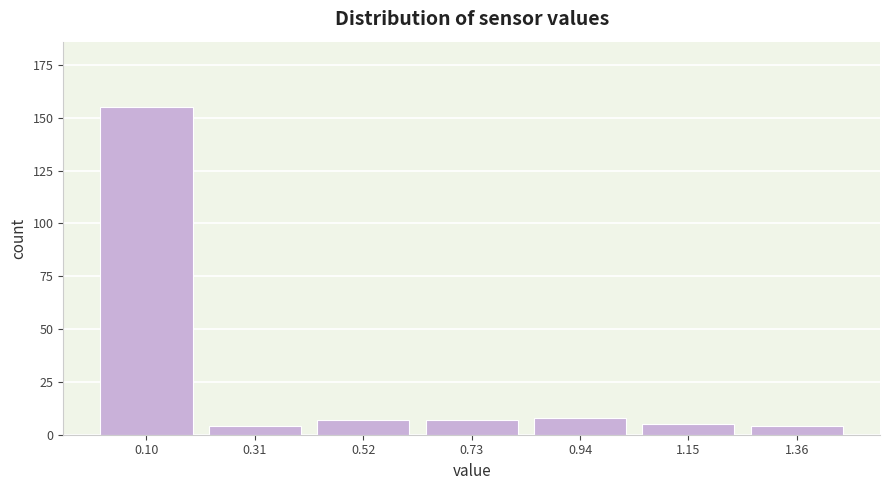

Reading left to right, transcribe all the data shown in this chart.

0.10=155	0.31=4	0.52=7	0.73=7	0.94=8	1.15=5	1.36=4